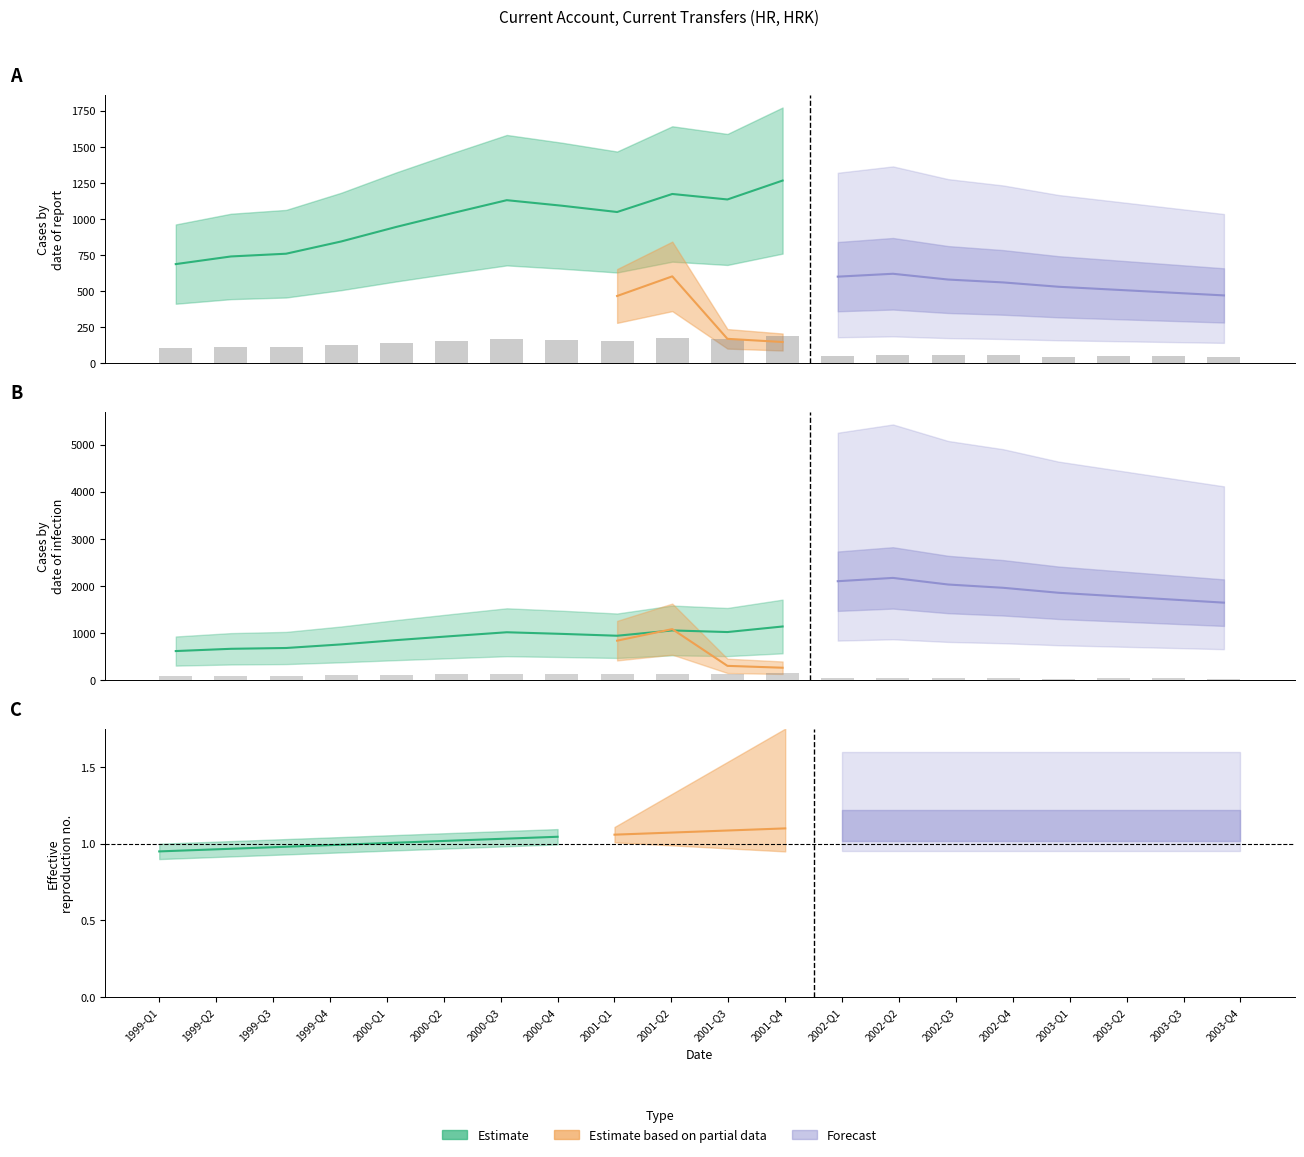

Which category has the lowest value in the OBS_VALUE_partial series?

2001-Q4